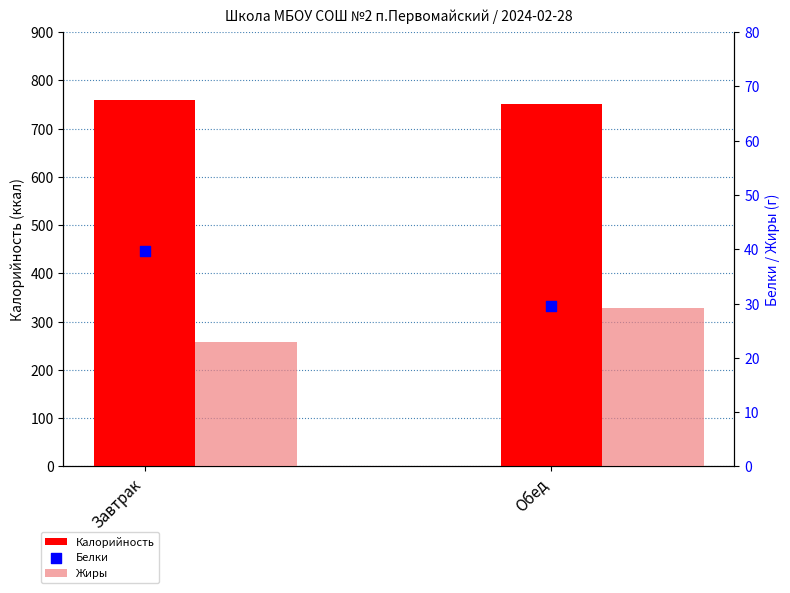

At which category is the sum across all series the highest?

Завтрак